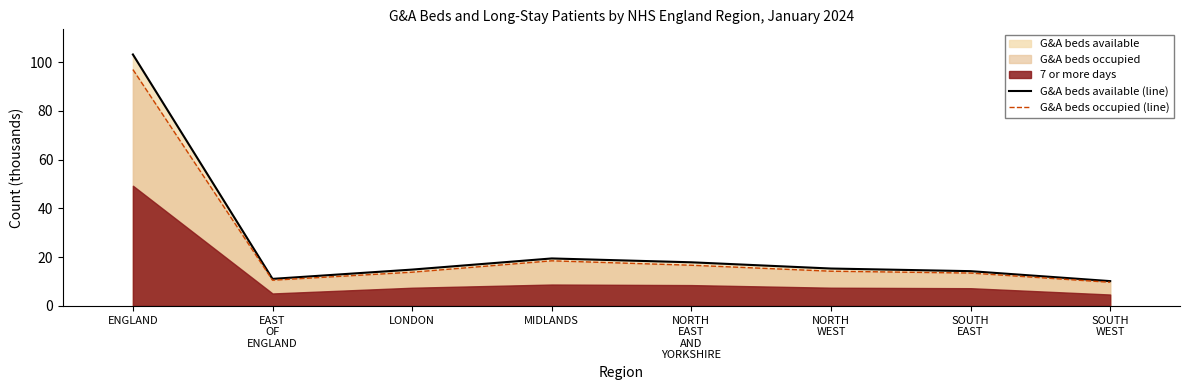

True or false: G&A beds occupied (line) has a value of 15.8 at EAST
OF
ENGLAND.

False